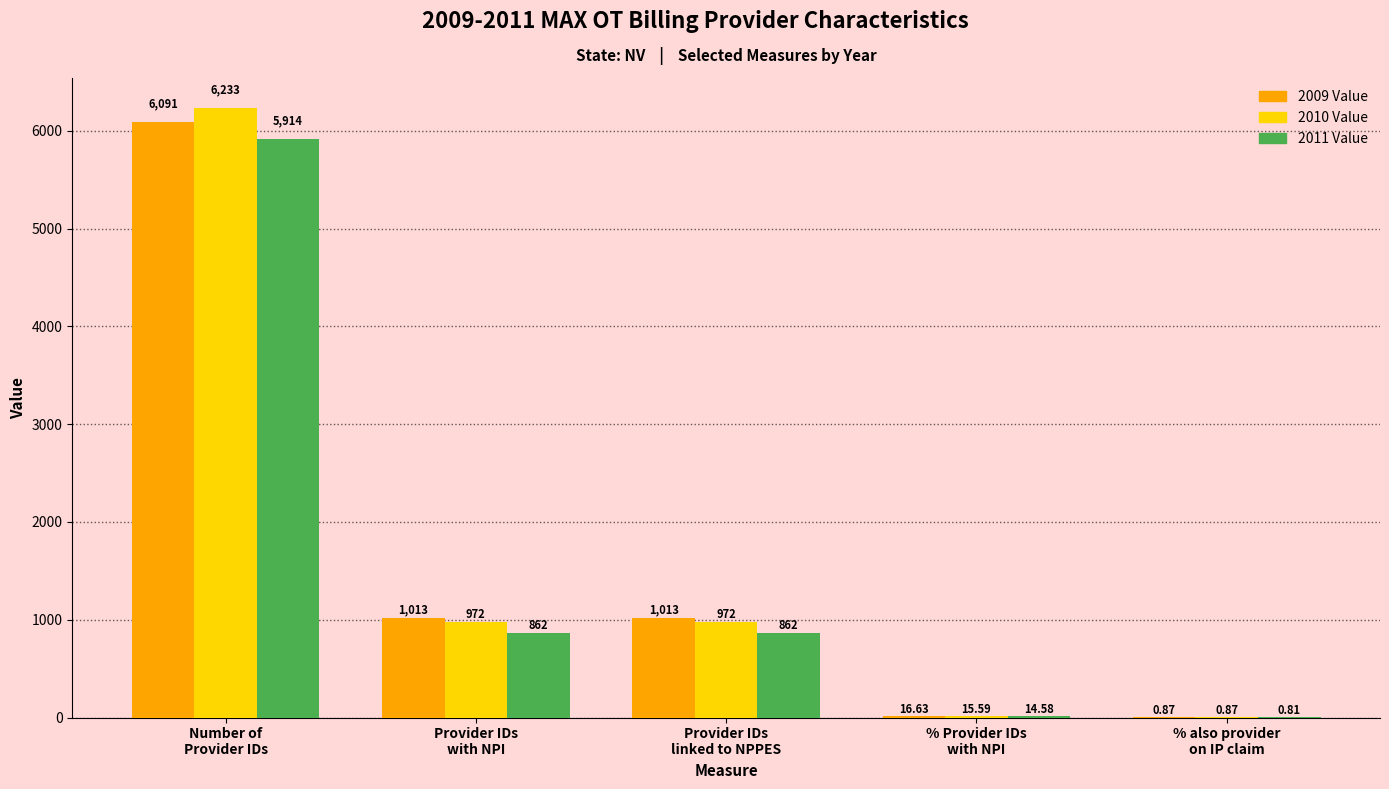

The 2011 Value series shows 1539.8 at Provider IDs
with NPI. True or false?

False